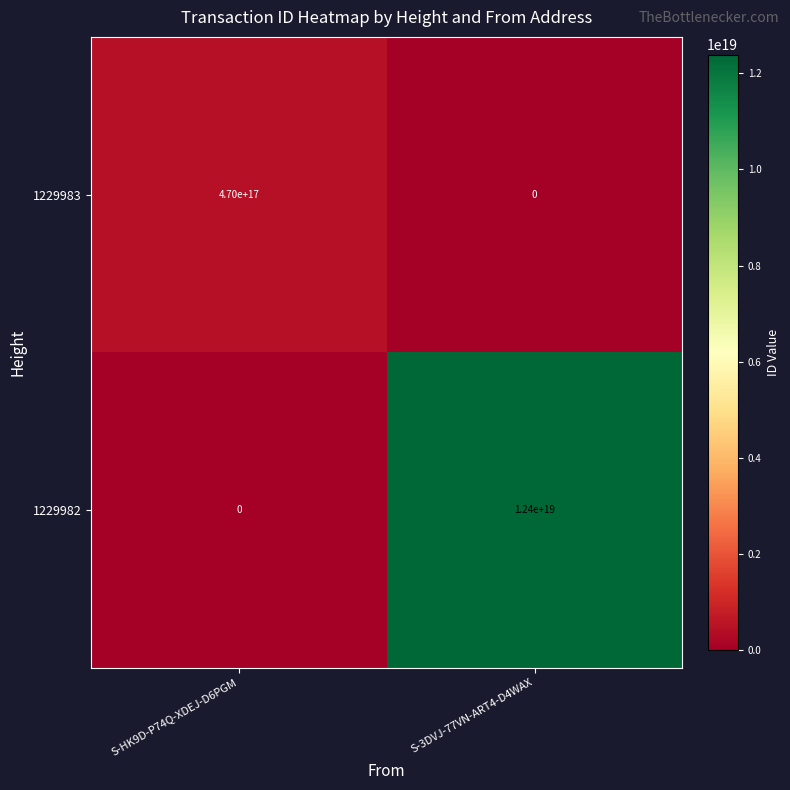

At how many categories does at least one series exceed 3660818306458967552?

1